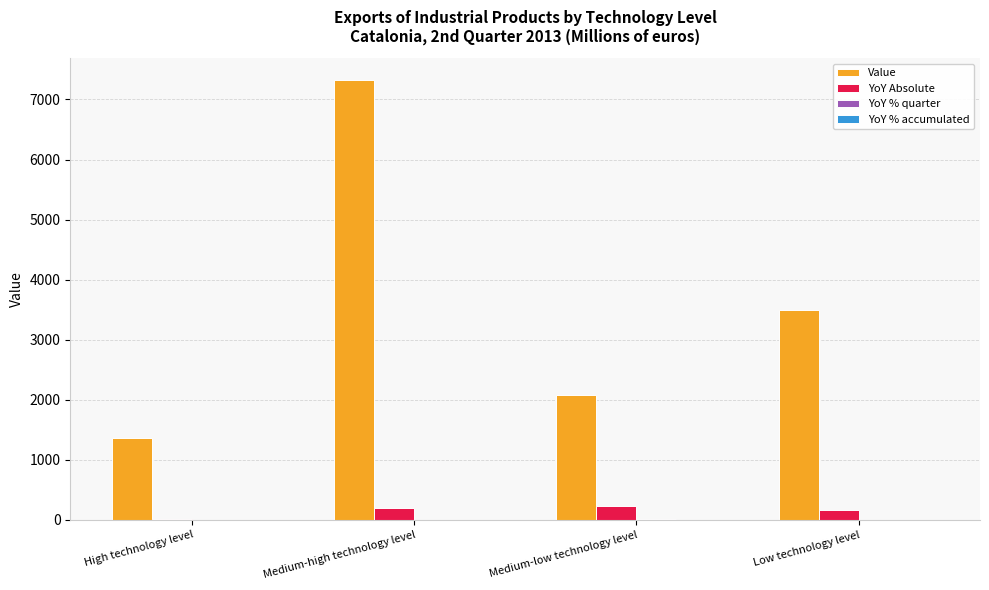

The Value series shows 416.2 at Medium-low technology level. True or false?

False